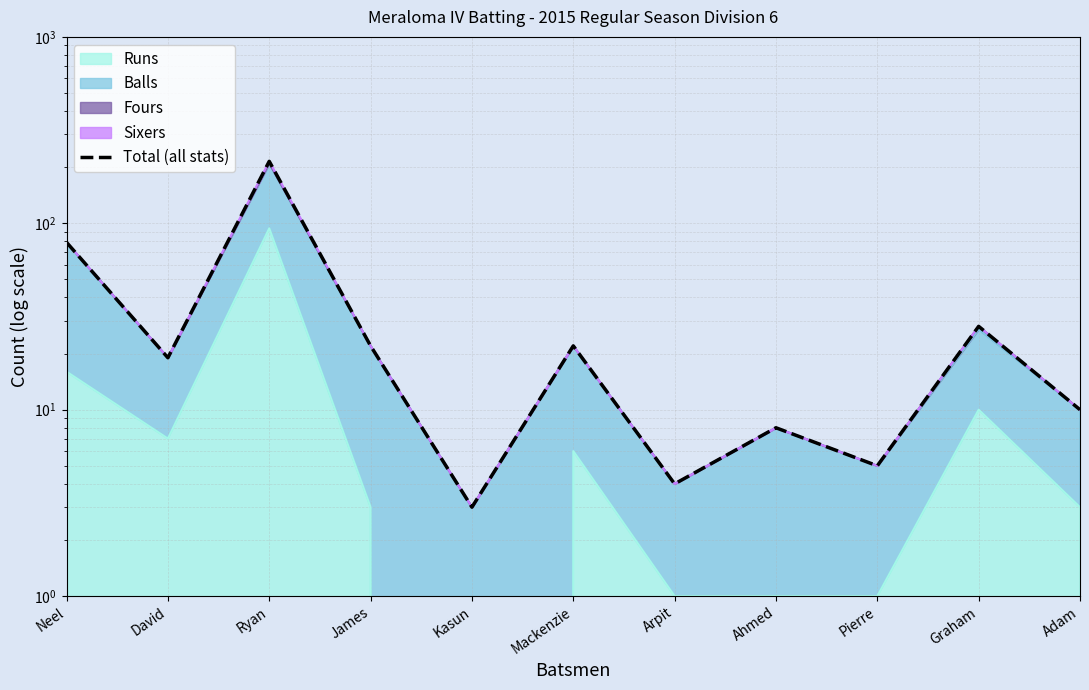

What is the label of the 11th point from the left?

Adam